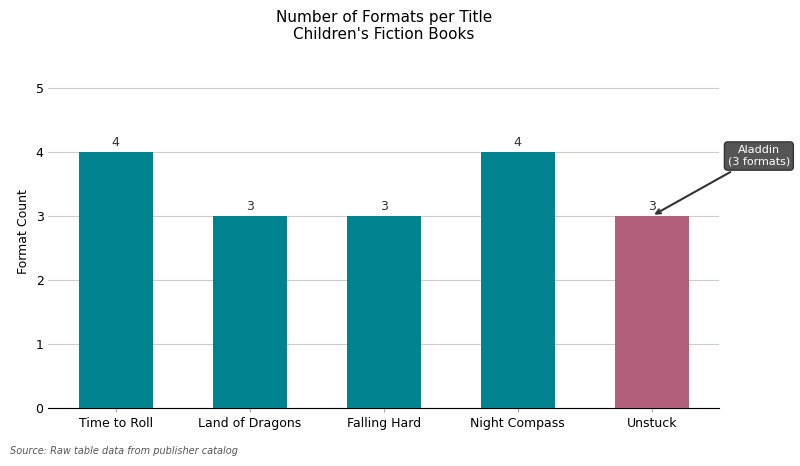

Reading left to right, what are all the values shown in this chart?

4	3	3	4	3